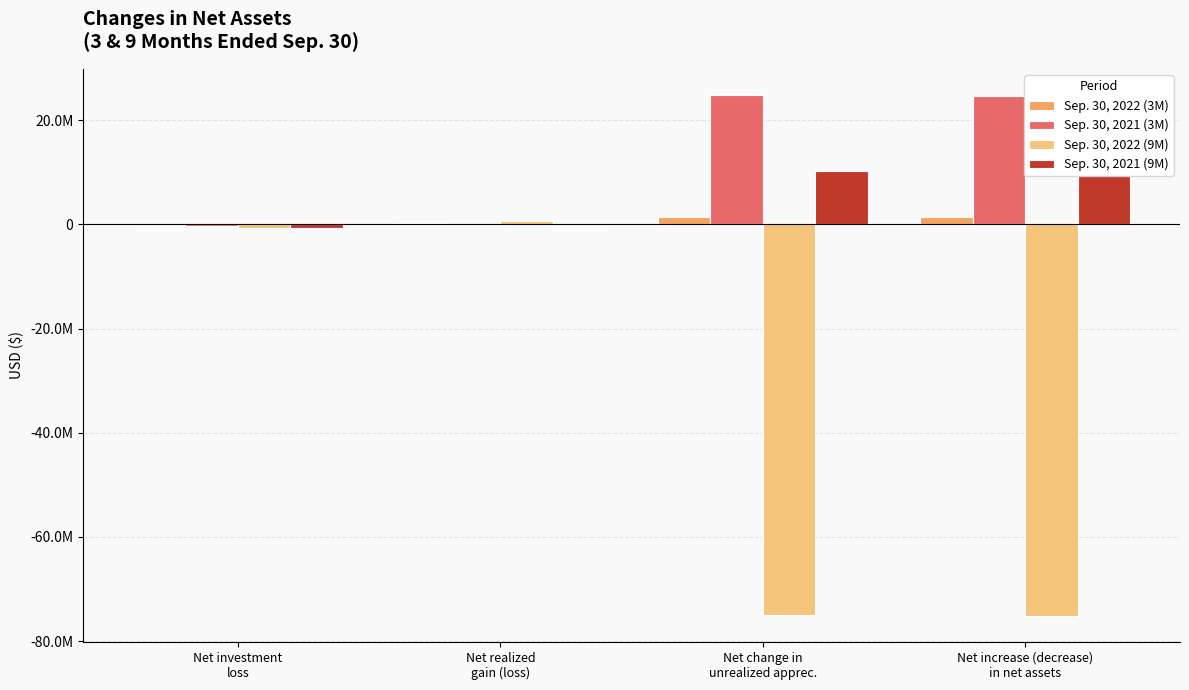

Which series has the widest spread of values?

Sep. 30, 2022 (9M)